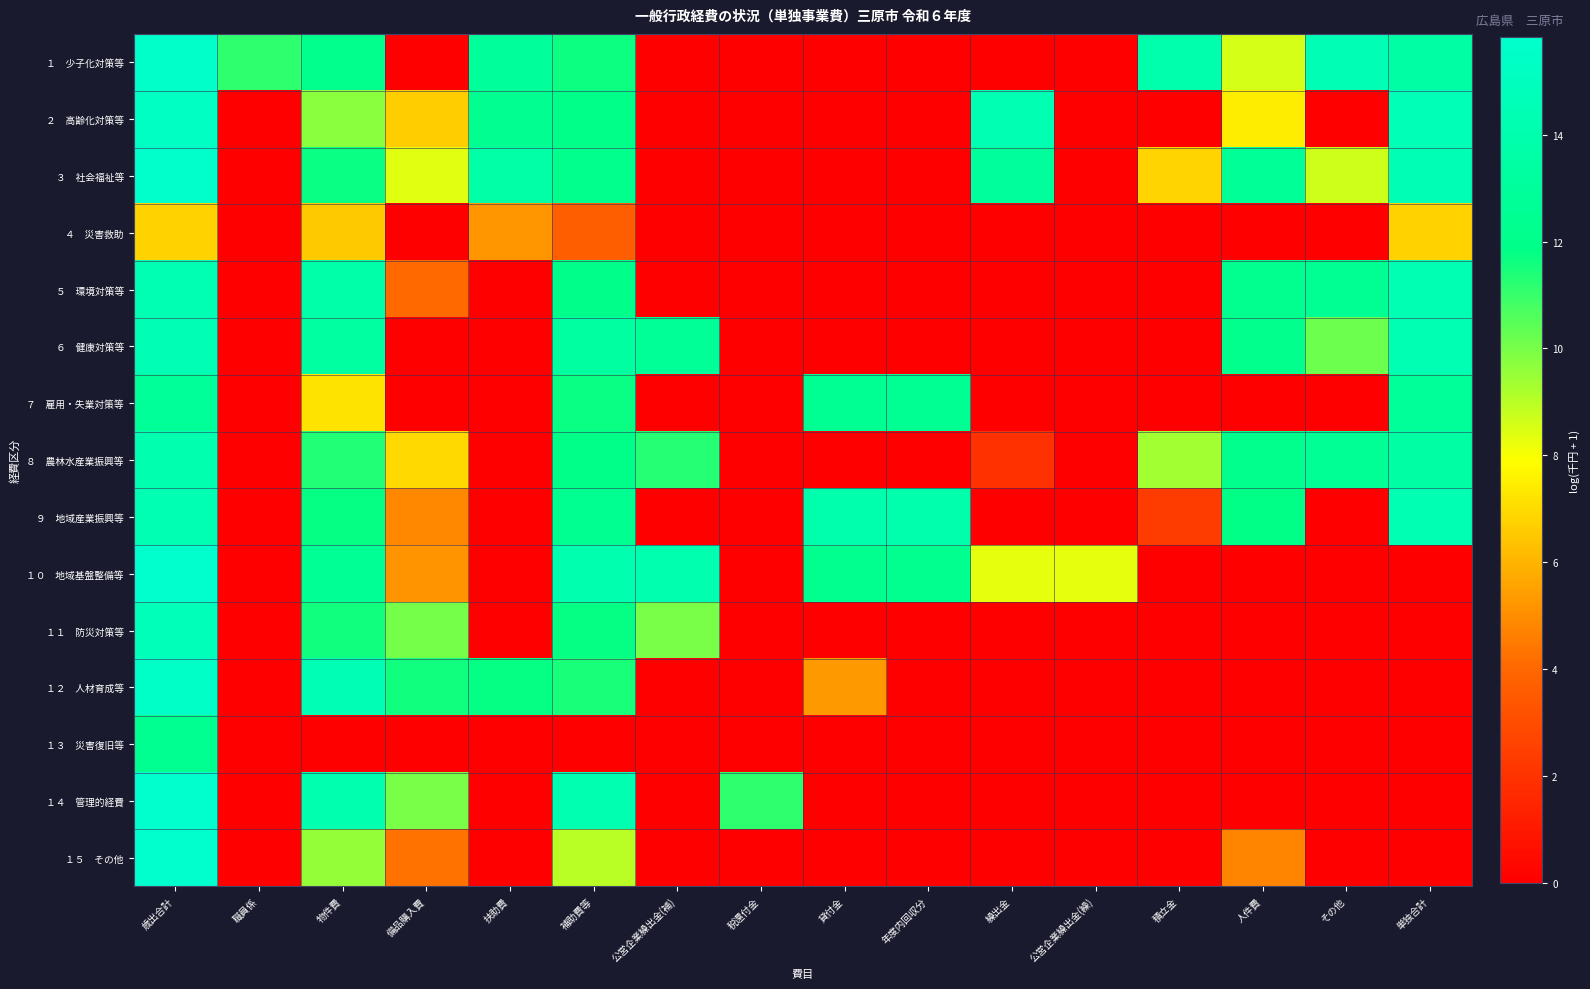

Which has a higher value, その他 or 職員係?

その他